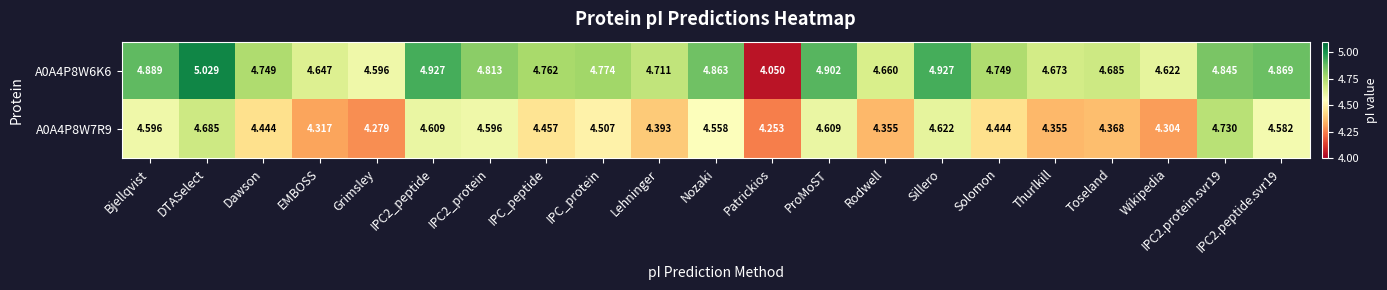

At Nozaki, list the series in order from largest to smallest.

A0A4P8W6K6, A0A4P8W7R9